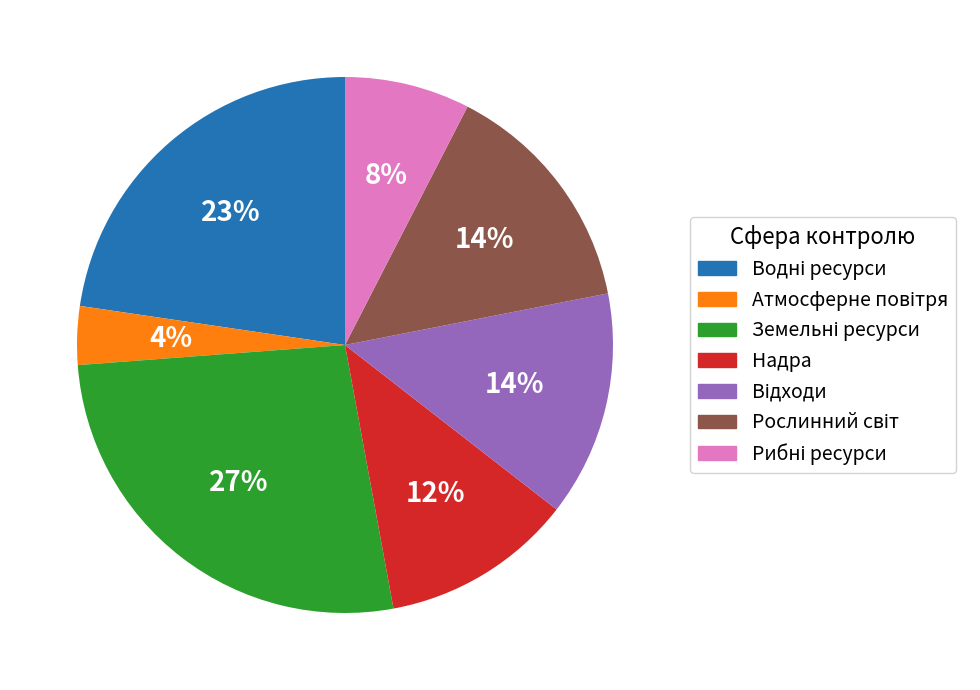

To the nearest percent, what percentage of the pie is Надра?

12%